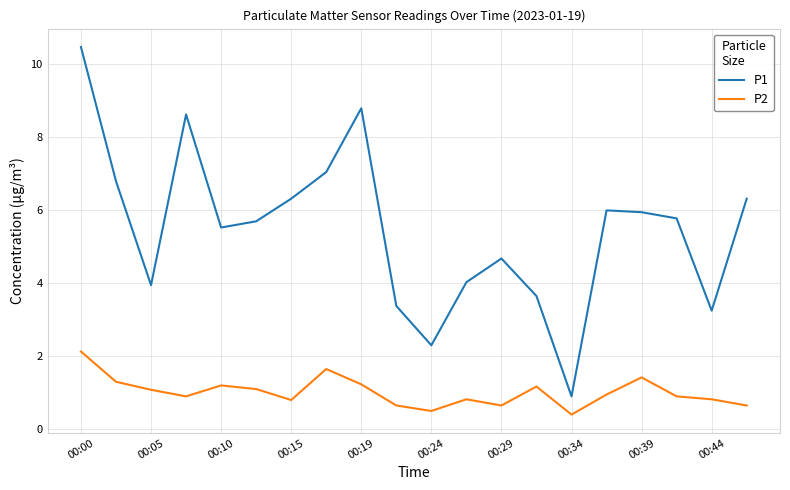

True or false: P2 and P1 intersect in this chart.

False